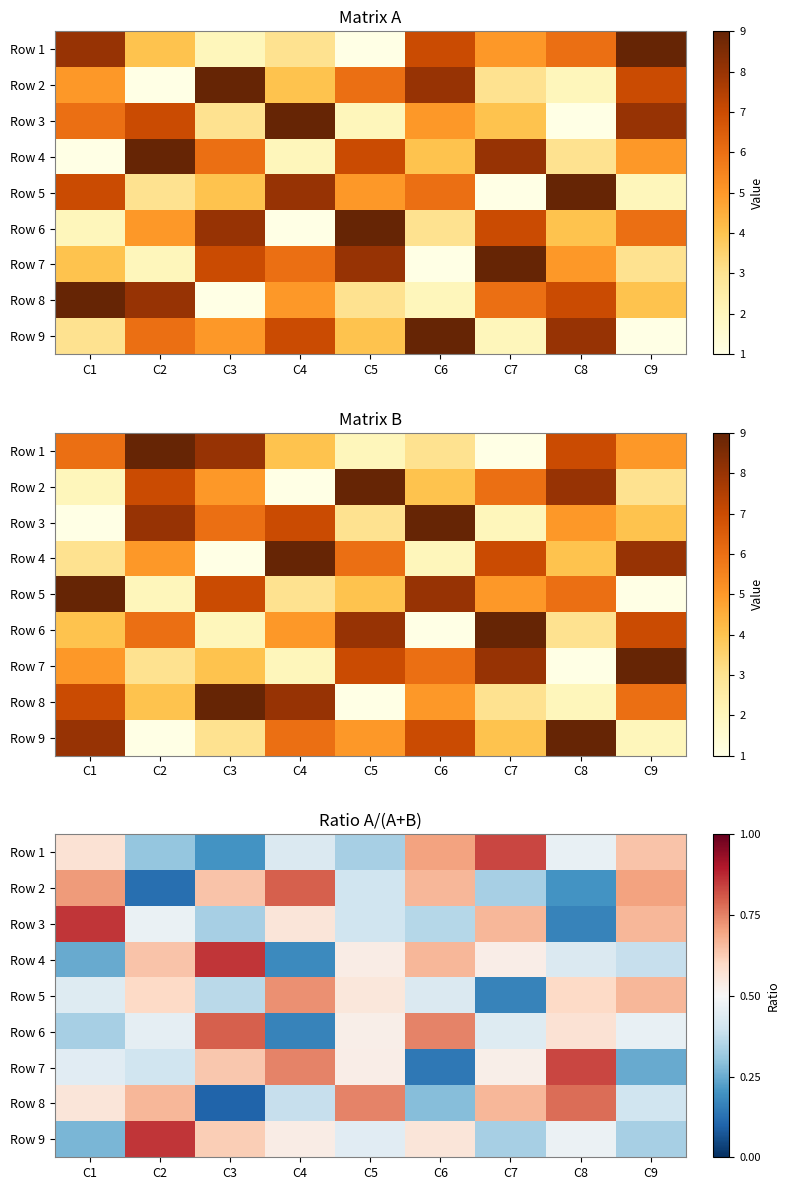

Which category has the highest value in the Row 5 series?

C4